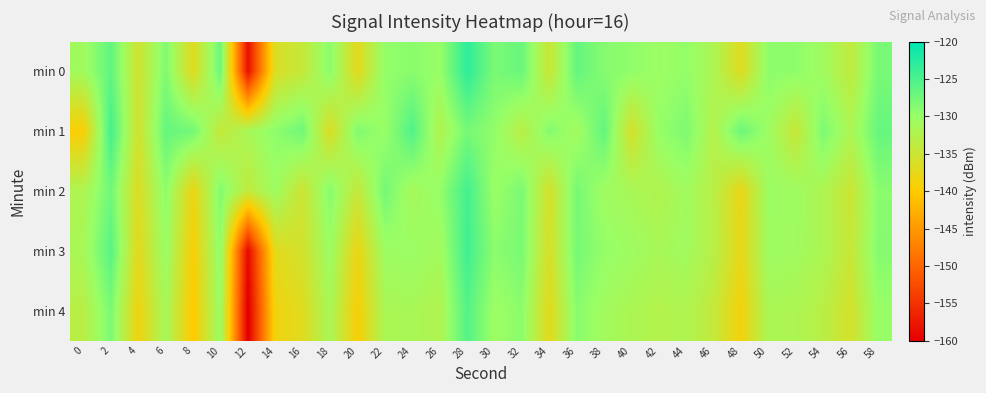

How many series are shown in this chart?

5